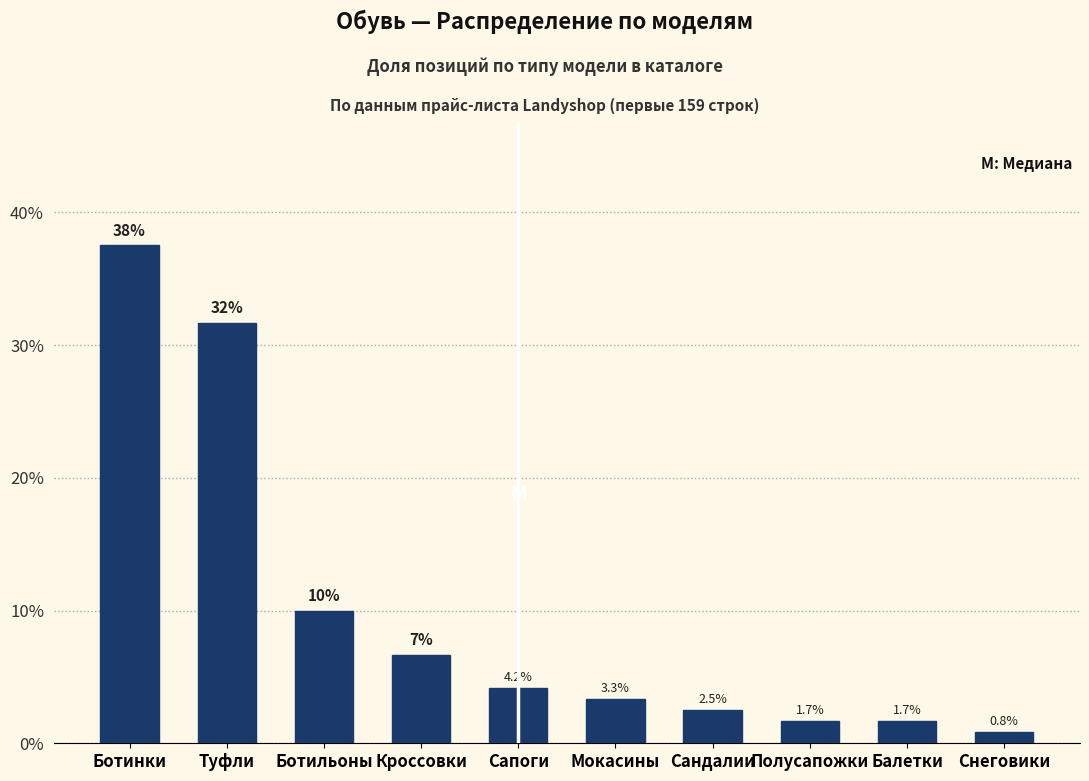

What is the approximate value at Ботинки?

37.5